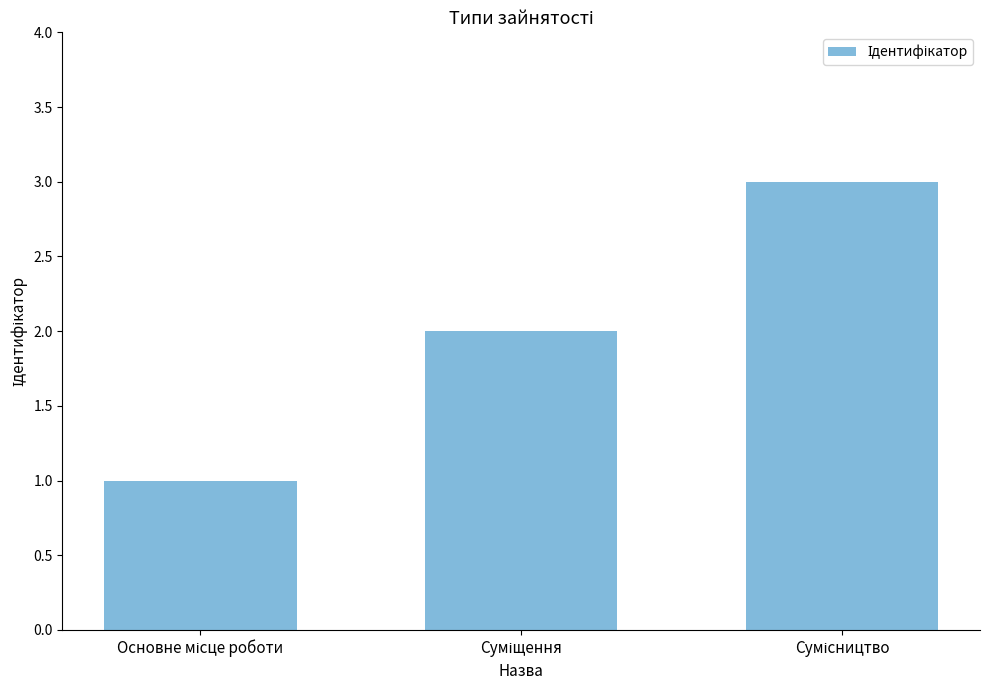

What is the maximum value shown in the chart?

3